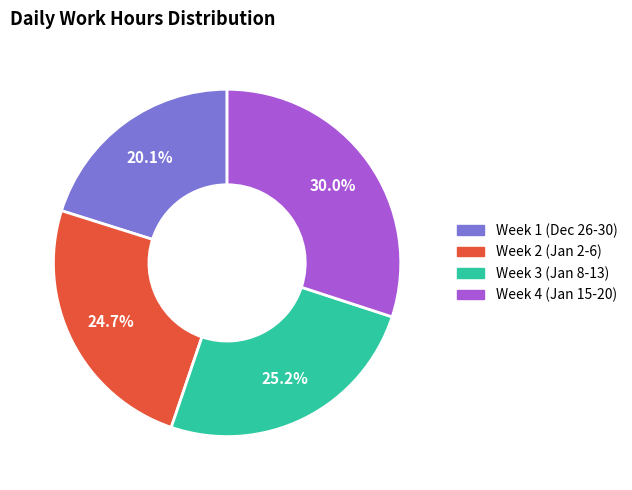

Does any single category account for the majority?

No